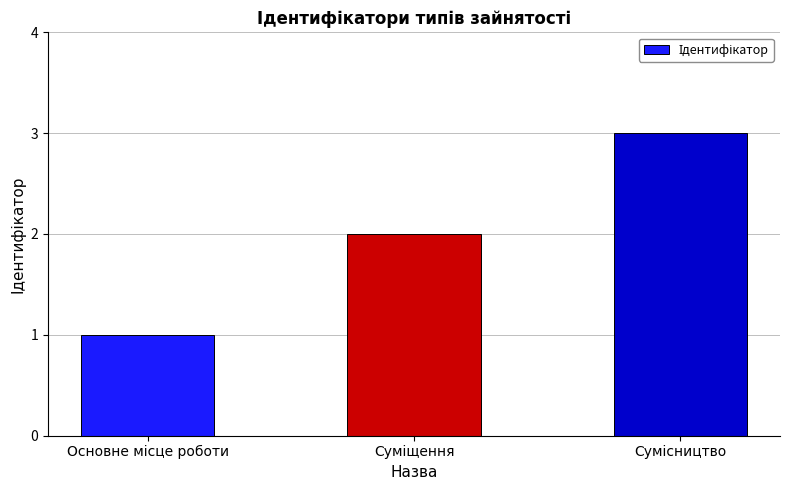

What is the greatest value displayed?

3